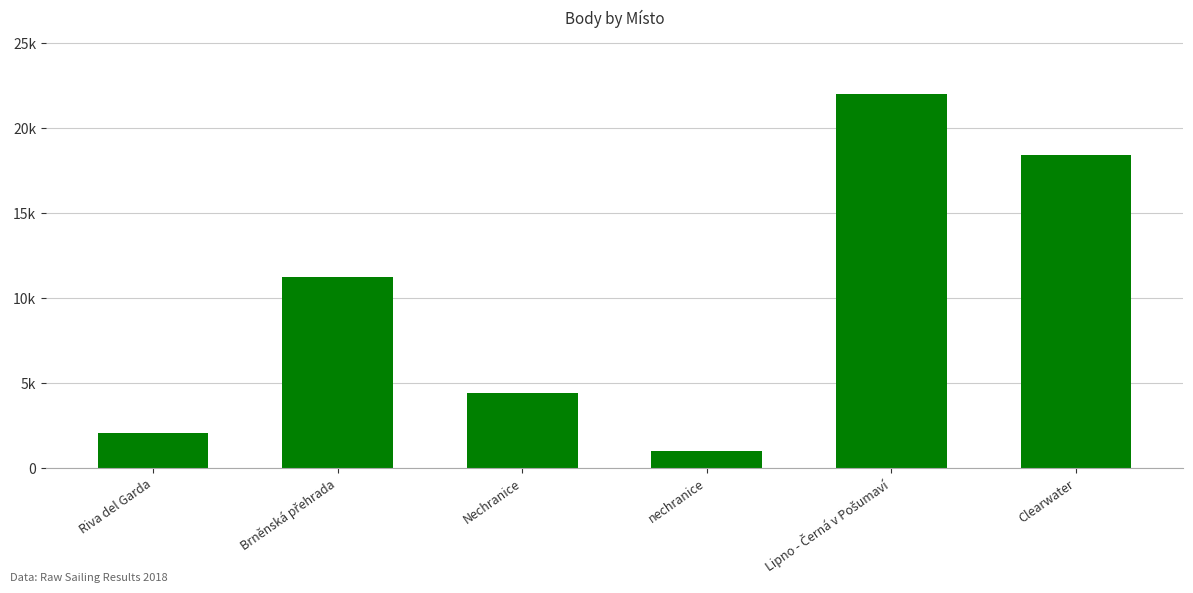

Approximately how many times larger is the value at Lipno - Černá v Pošumaví compared to Nechranice?

5.0